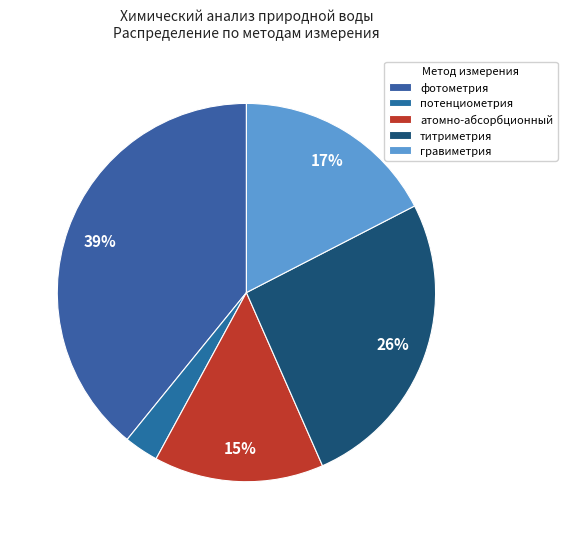

The гравиметрия slice represents 17% of the pie. True or false?

True